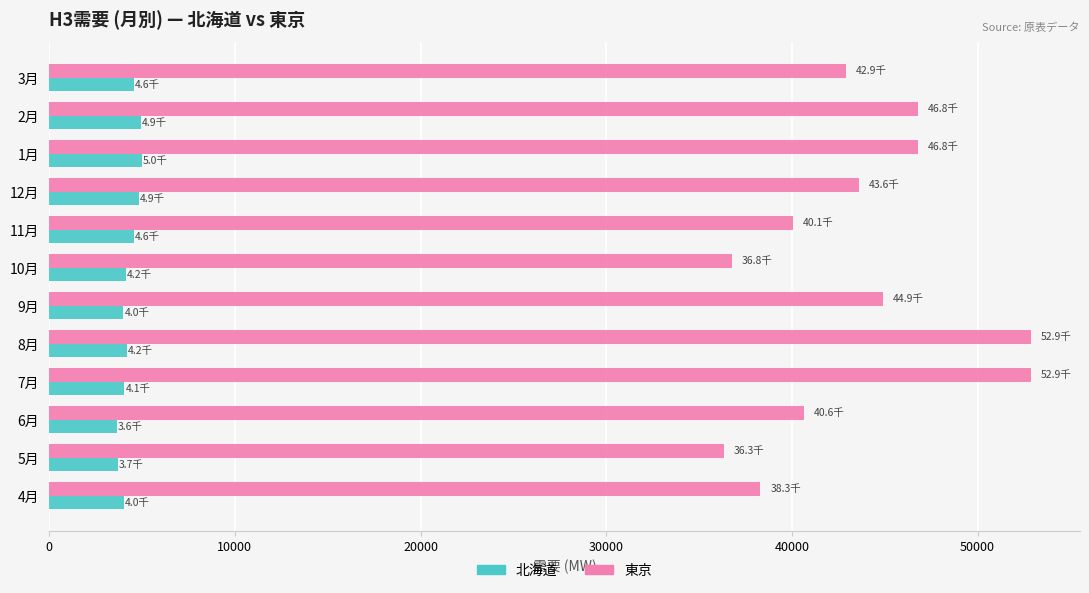

The value of 東京 at 2月 is 46767.7. True or false?

True